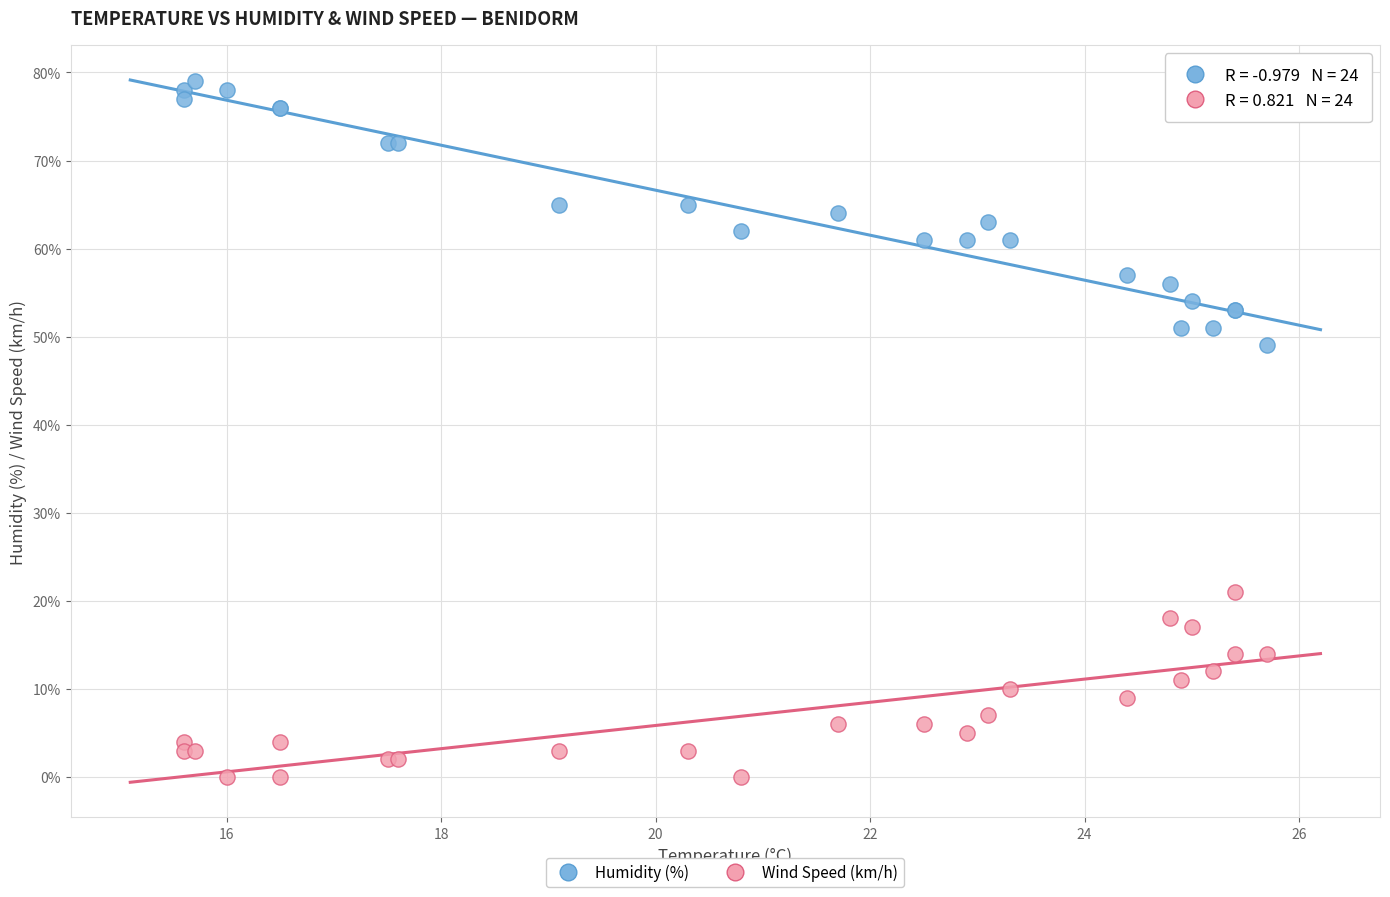

Which series reaches the minimum Y coordinate?

Wind Speed (km/h)